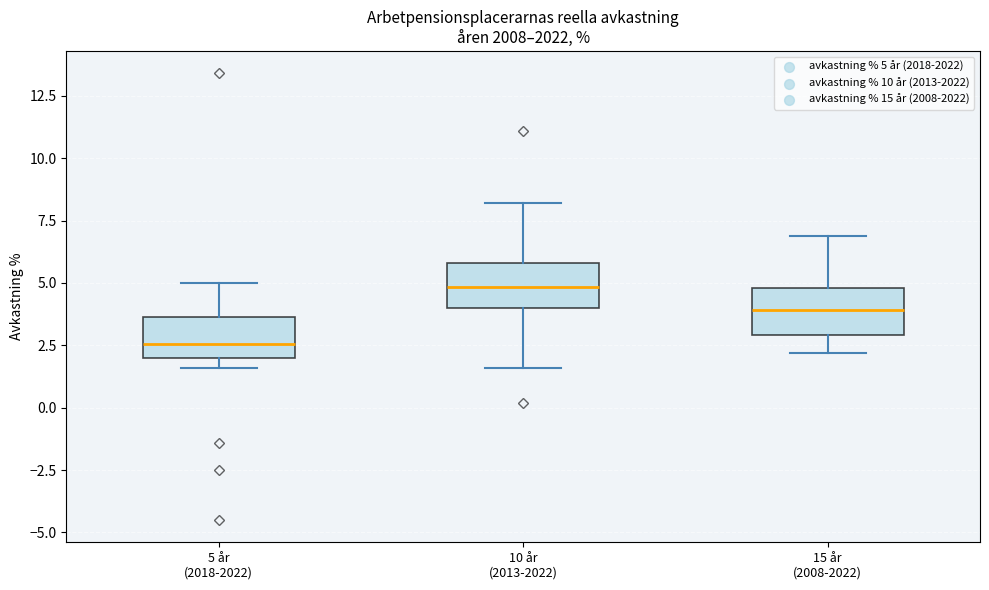

Which box's median line is the highest?

10 år (2013-2022)